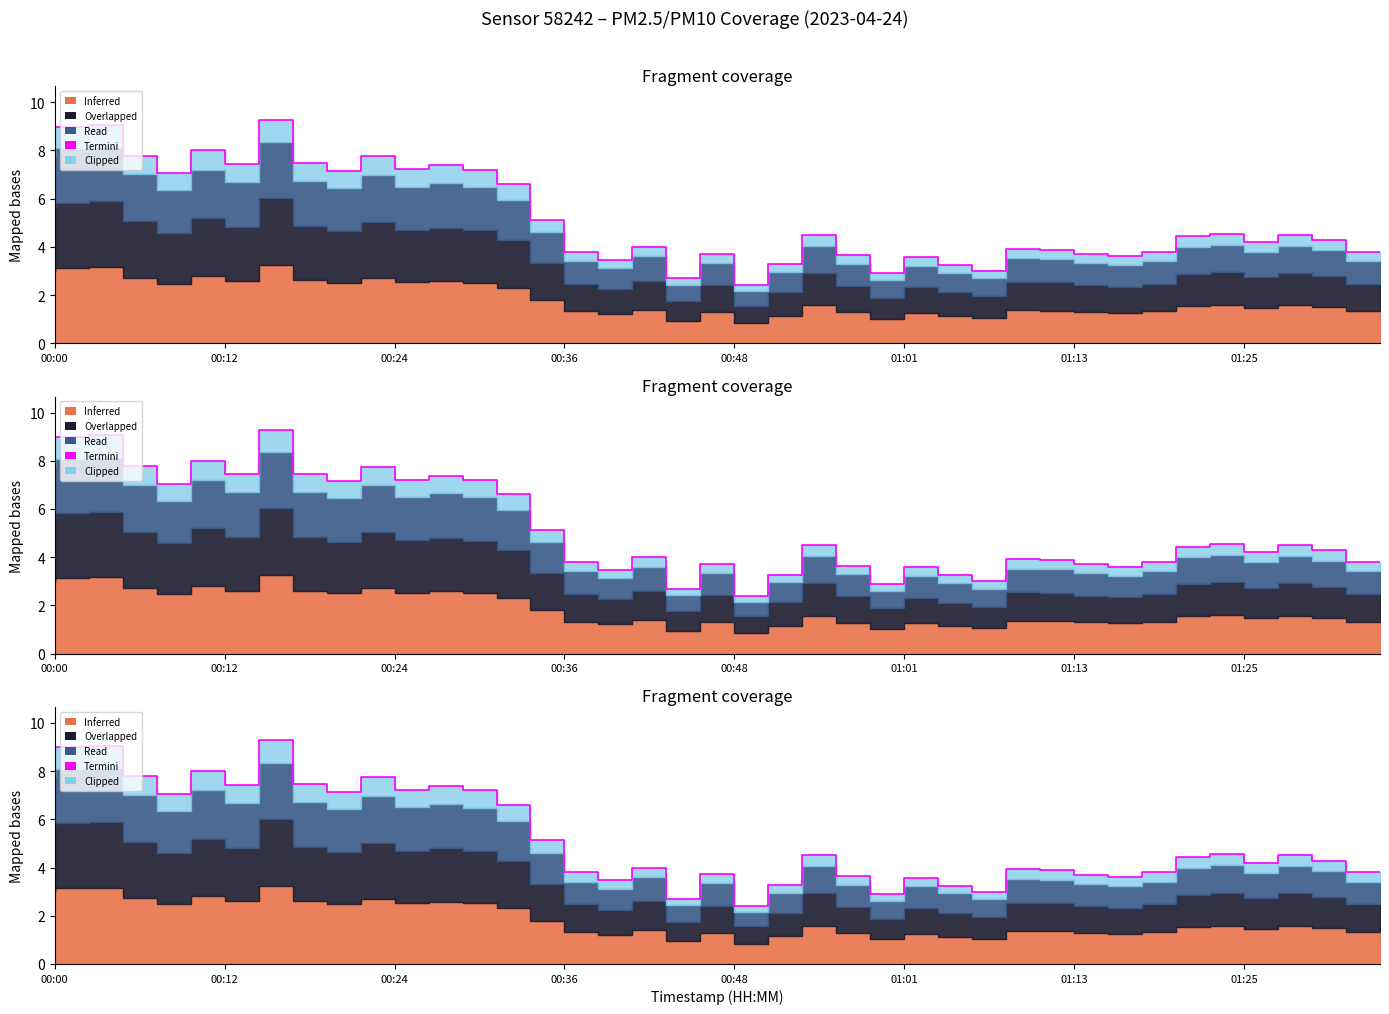

Reading right to left, list all the values displayed in this chart.

3.8	4.3	4.5	4.2	4.5	4.4	3.8	3.6	3.7	3.9	3.9	3.0	3.2	3.6	2.9	3.6	4.5	3.3	2.4	3.7	2.7	4.0	3.5	3.8	5.1	6.6	7.2	7.4	7.2	7.8	7.2	7.5	9.3	7.4	8.0	7.0	7.8	9.0	9.0	8.6